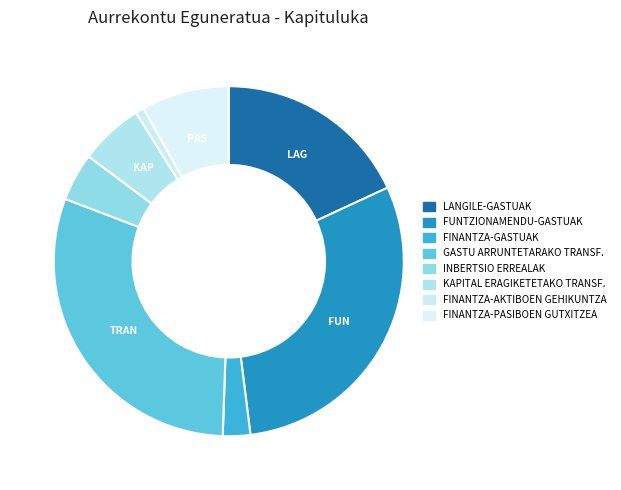

Do FUNTZIONAMENDU-GASTUAK and FINANTZA-AKTIBOEN GEHIKUNTZA together represent more than half of the pie?

No